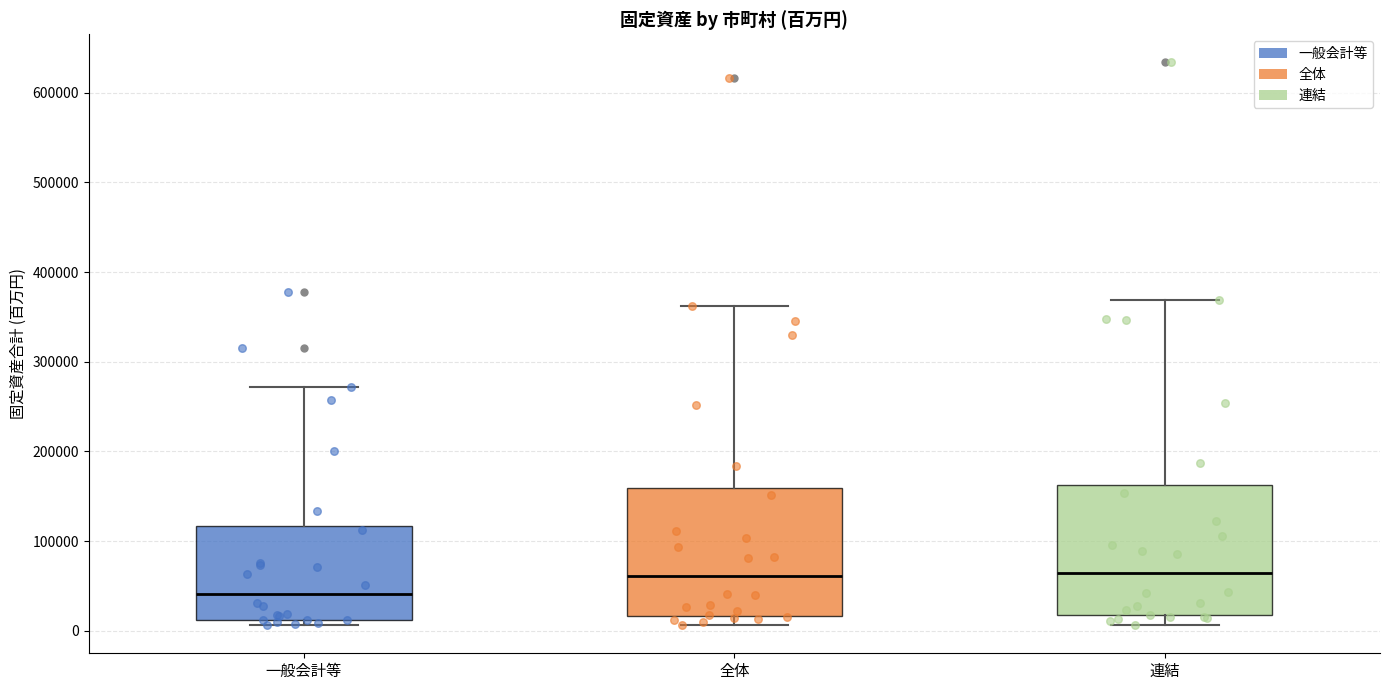

Reading left to right, read every box against the y-axis: the position of its median line, the range the box covers, and the ends of its whiskers. The values are not printed on the chart, so give them approximately, as read against the axis.

一般会計等: median 40000, box 10000 to 120000, whiskers 10000 (just below the box's lower edge) to 270000
全体: median 60000, box 20000 to 160000, whiskers 10000 to 360000
連結: median 60000, box 20000 to 160000, whiskers 10000 to 370000